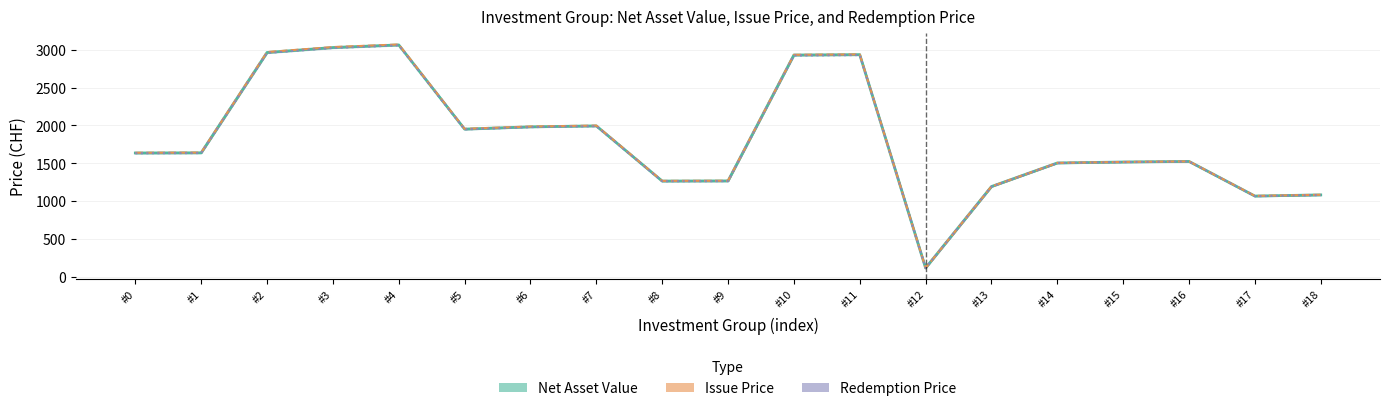

How many data points in Redemption Price are less than 1632?

9